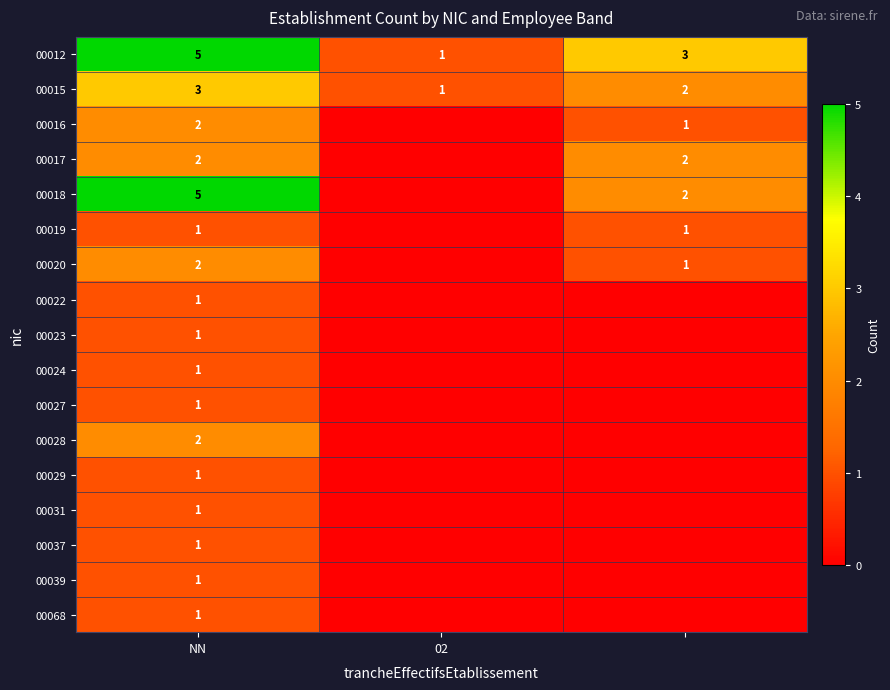

Is it true that 00018 equals 7 at NN?

False